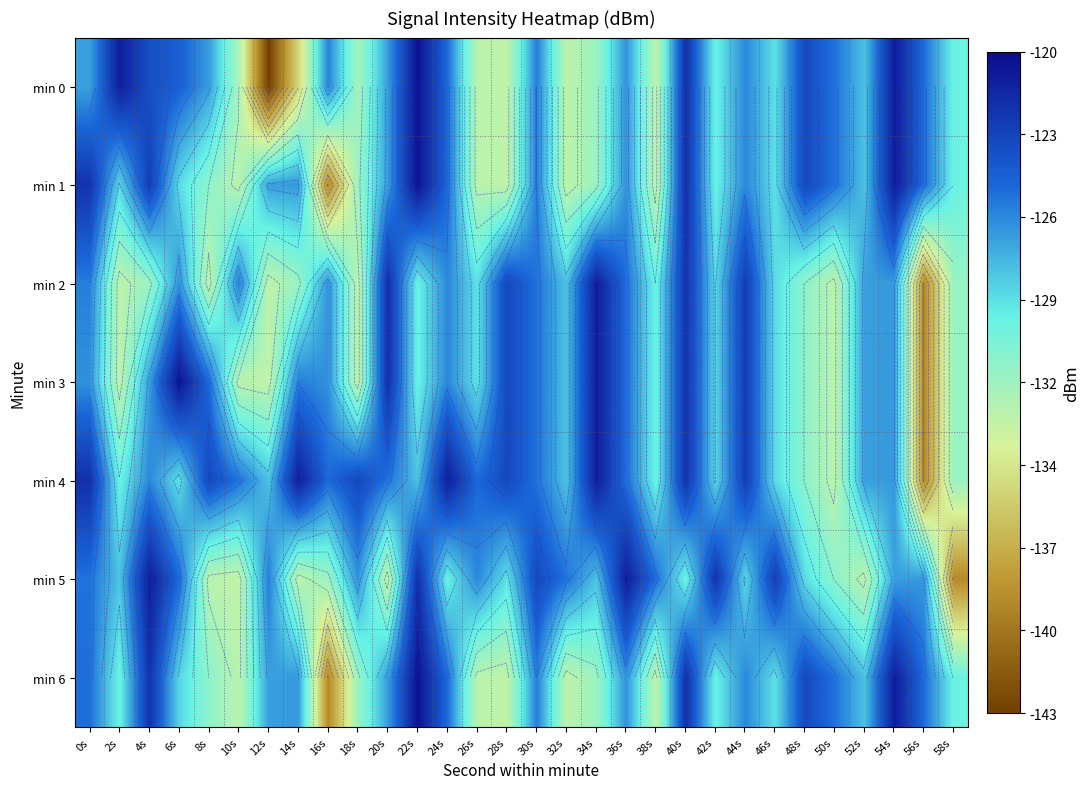

At which label does min 4 first exceed -125?

0s